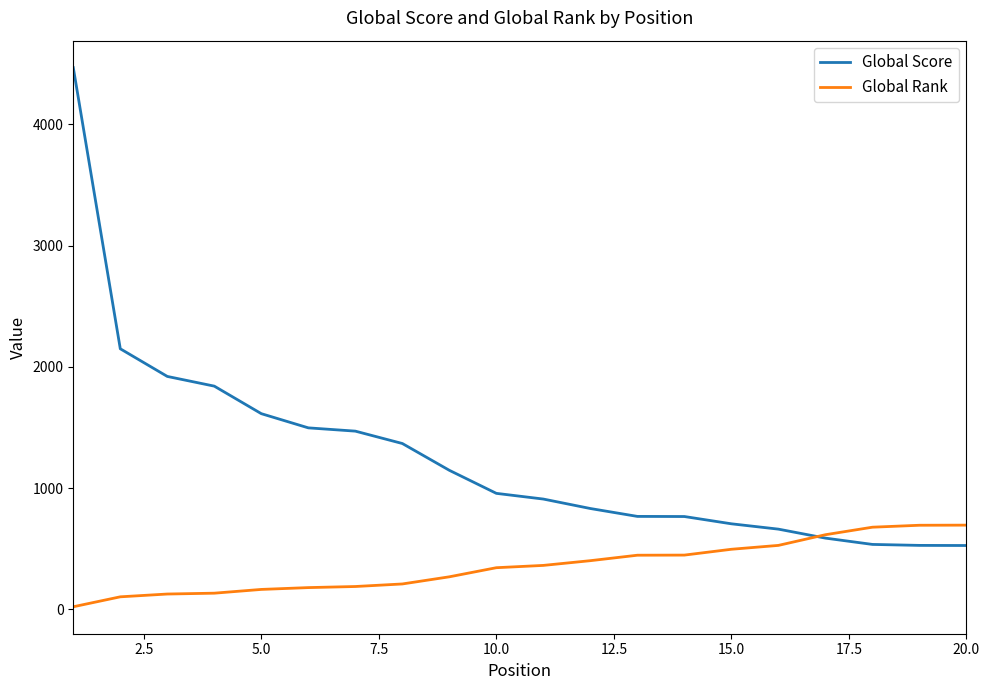

Which series has the largest range (max minus min)?

Global Score